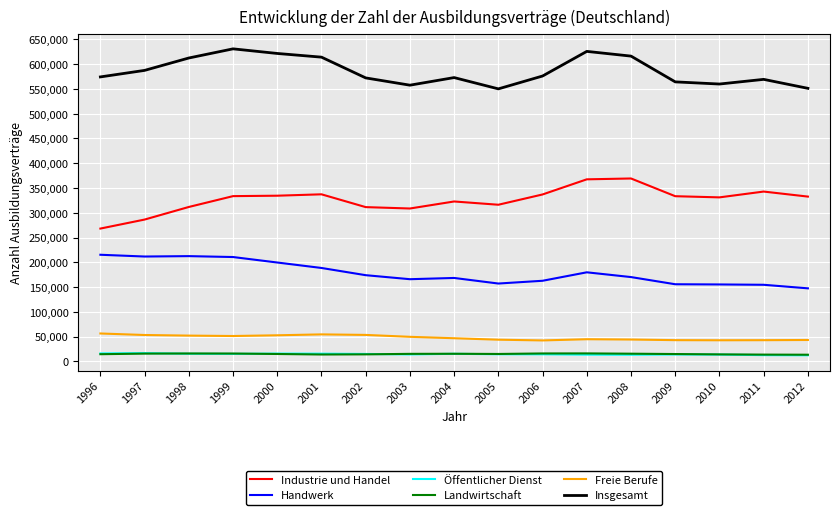

True or false: Insgesamt and Freie Berufe cross at least once.

False